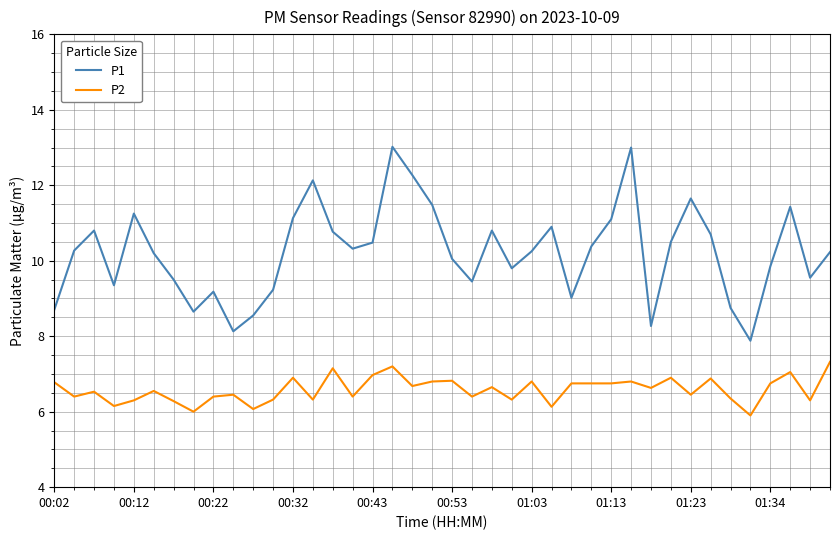

What is the maximum value shown in the chart?

13.0